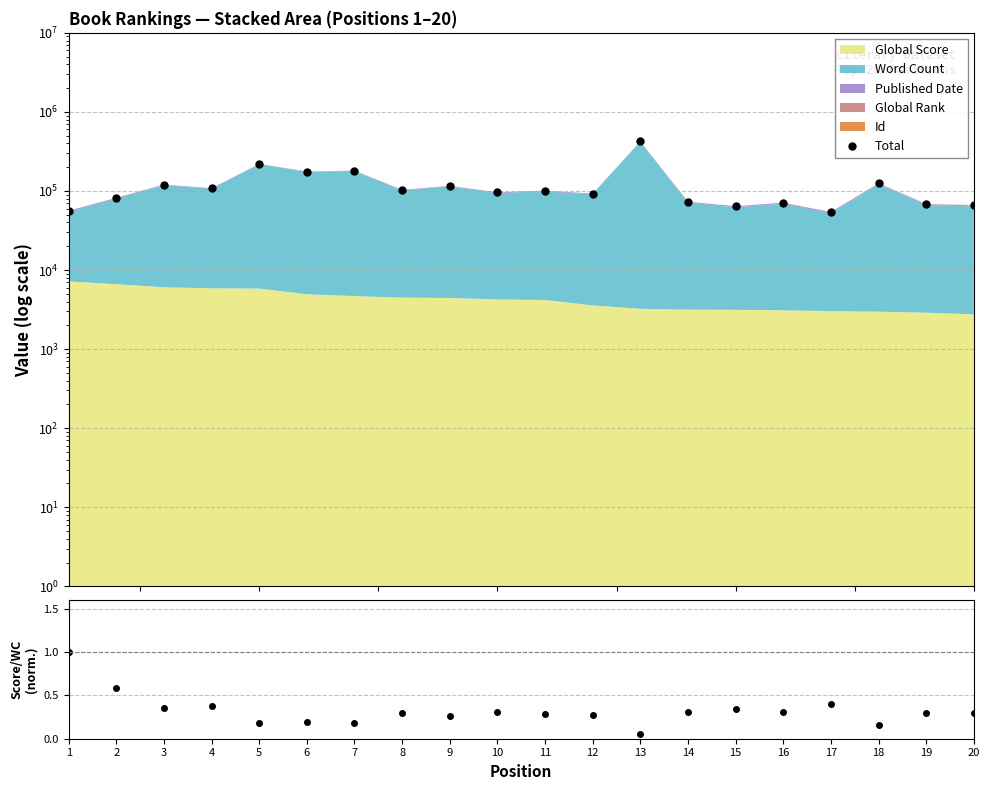

What is the sum of the Total values at 5 and 19?

288418.0